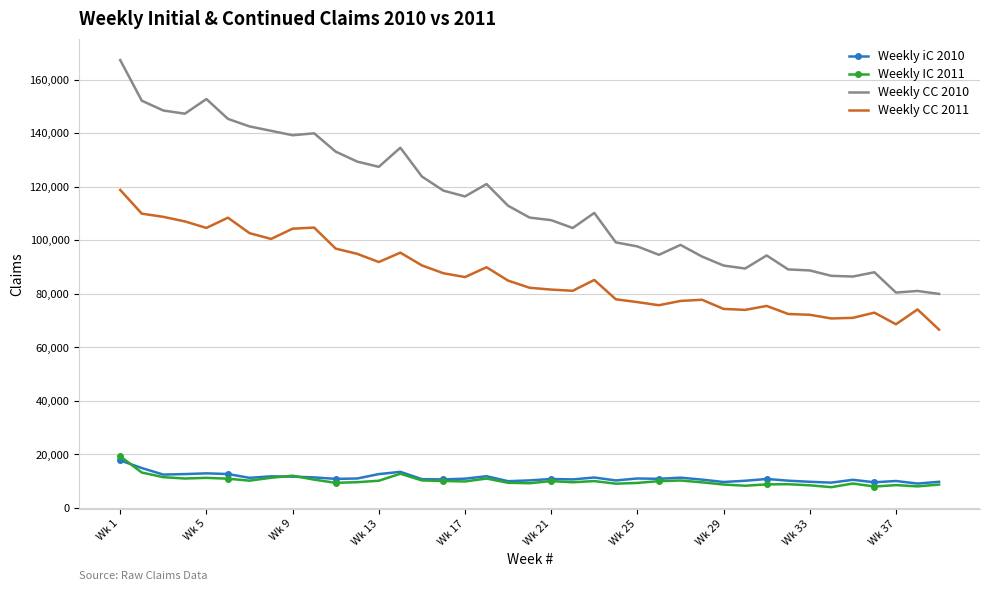

What is the maximum value for Weekly CC 2011?

118802